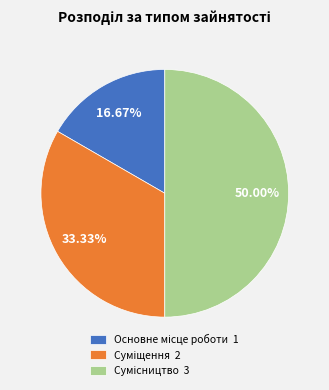

What is the change in value from Суміщення to Сумісництво?

+1